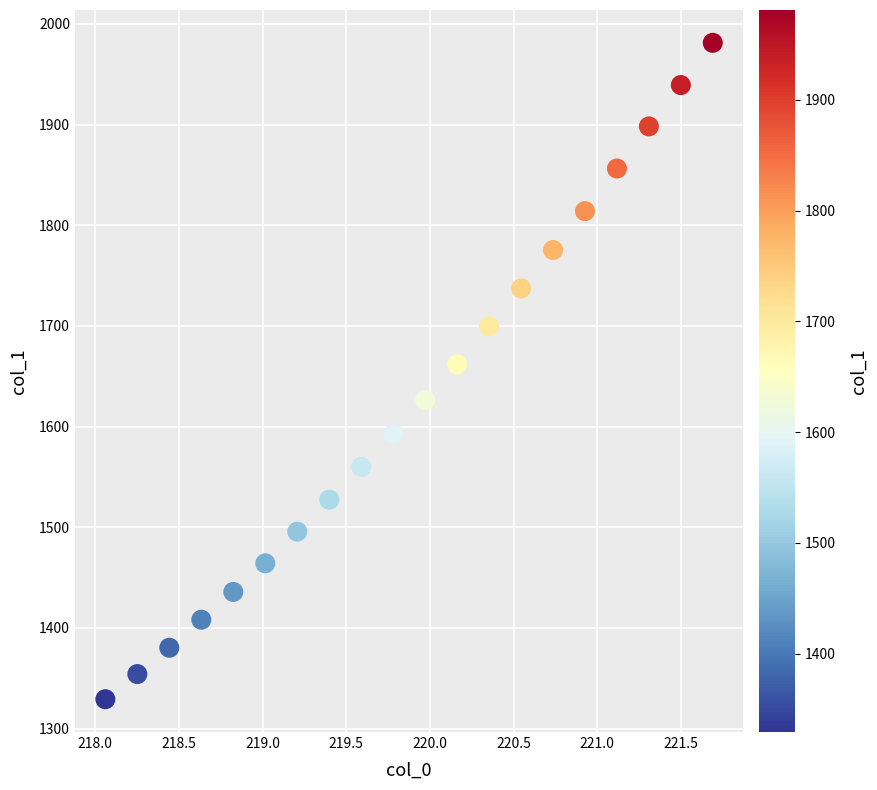

What is the range of X values (max minus min)?

3.6